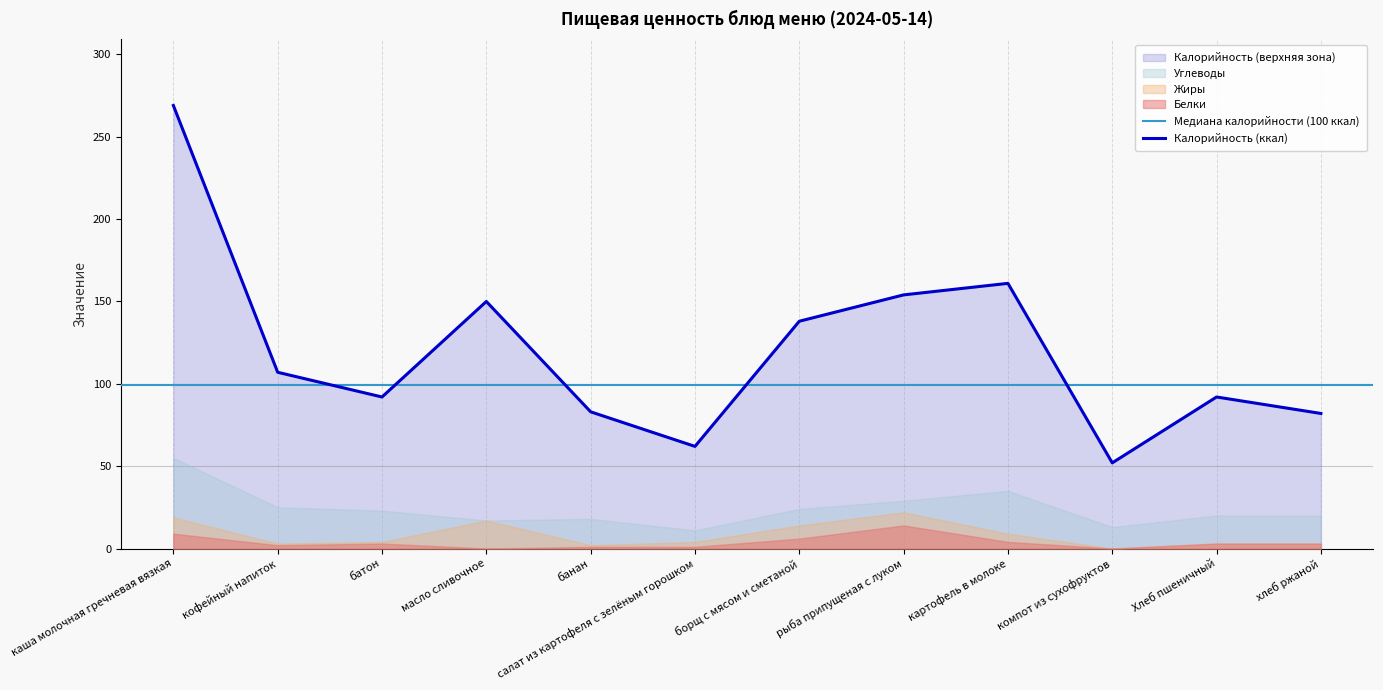

Which series has the largest total across all categories?

Калорийность